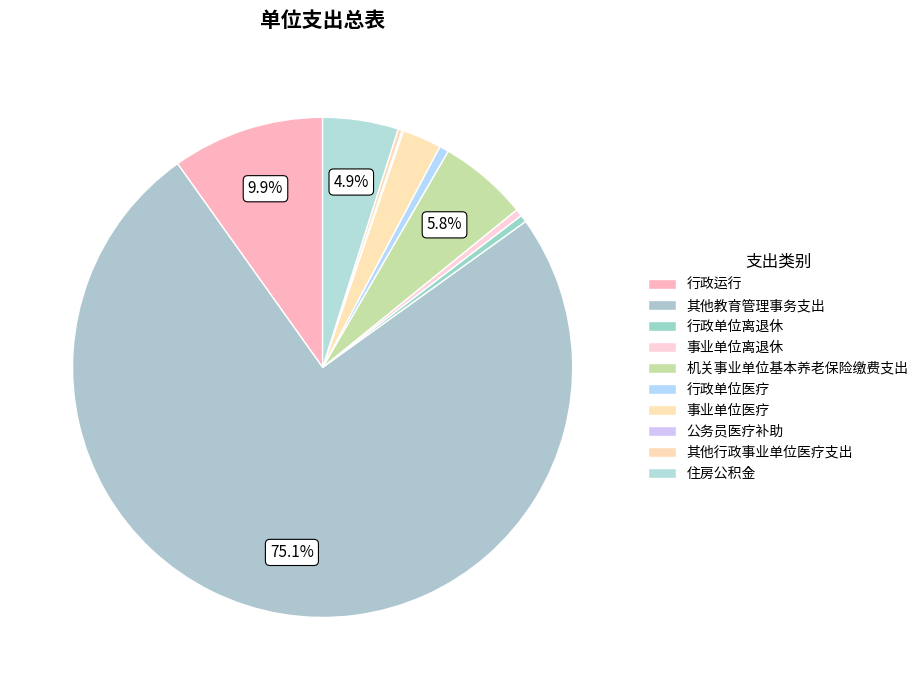

What is the change in value from 其他教育管理事务支出 to 公务员医疗补助?

-10425281.1